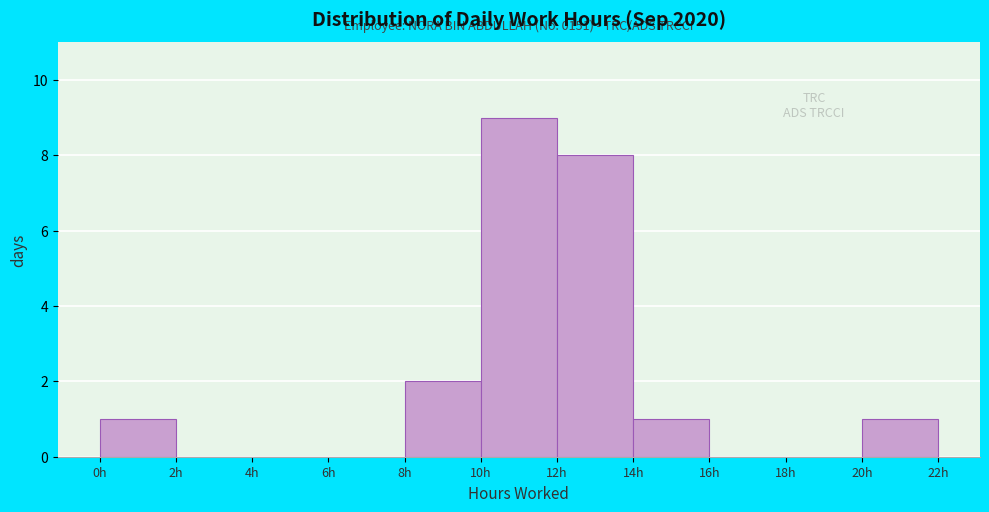

Which range on the x-axis has the tallest bar?

10 to 12